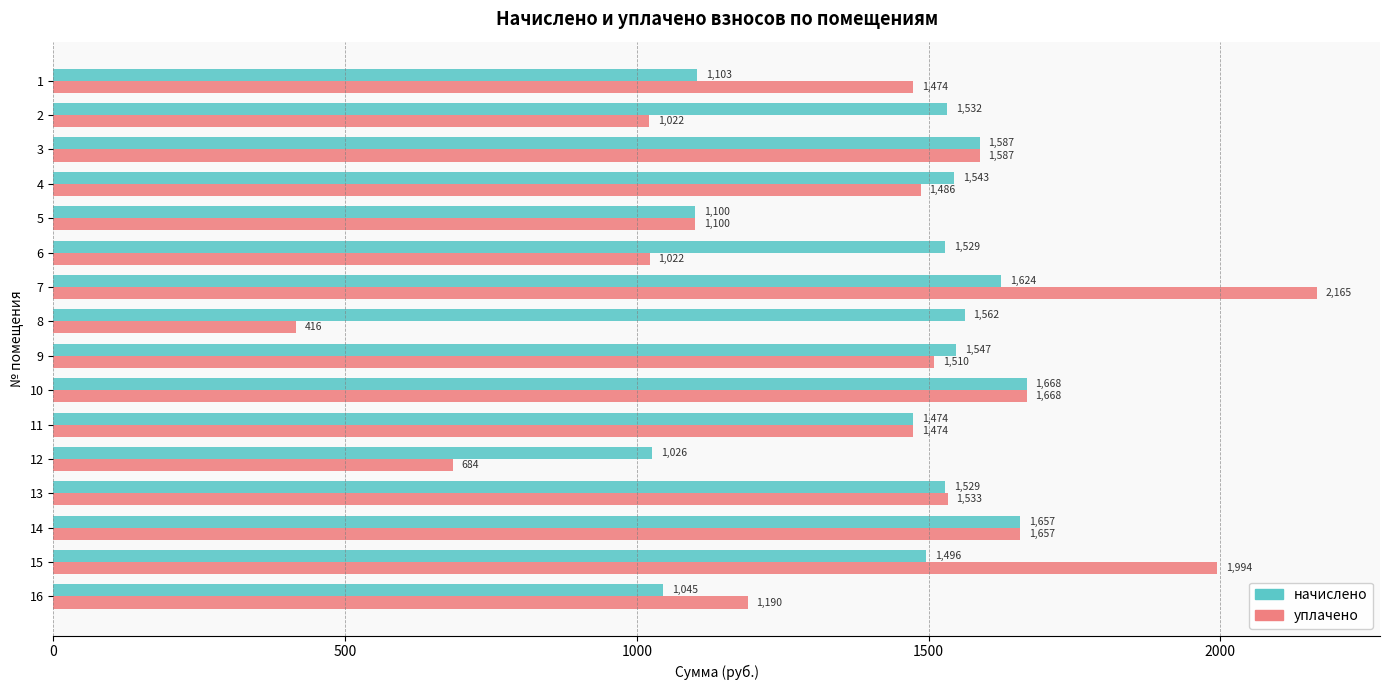

Rank the series by their maximum value, from highest to lowest.

уплачено, начислено